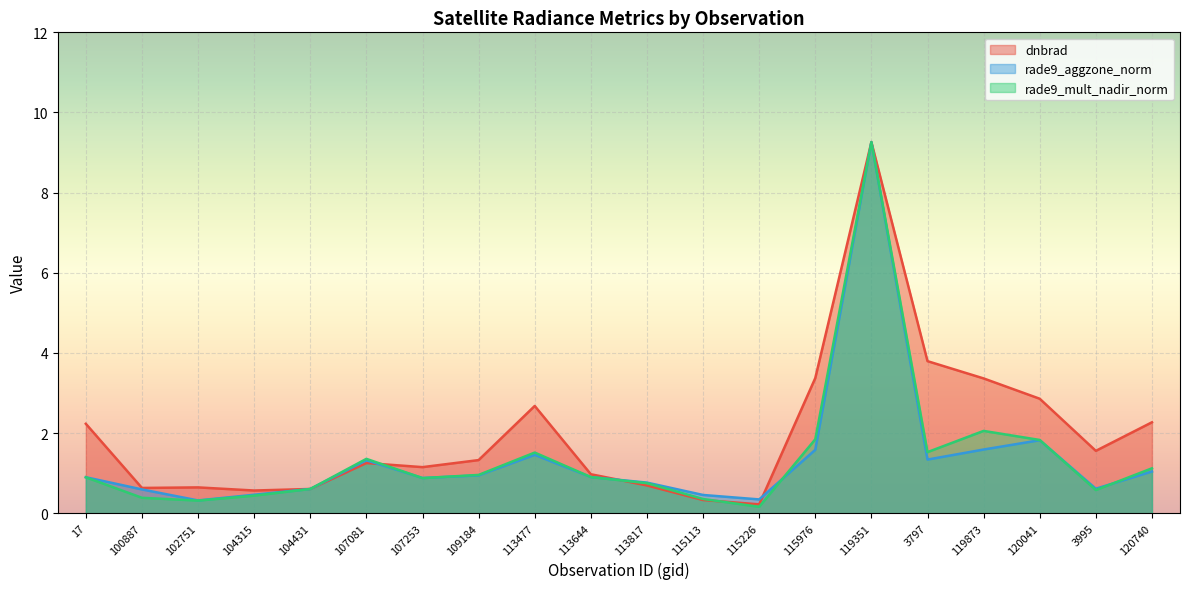

Reading left to right, what are all the values shown in this chart?

dnbrad: 17=2.2	100887=0.6	102751=0.6	104315=0.6	104431=0.6	107081=1.3	107253=1.1	109184=1.3	113477=2.7	113644=1.0	113817=0.7	115113=0.3	115226=0.2	115976=3.4	119351=9.3	3797=3.8	119873=3.4	120041=2.9	3995=1.6	120740=2.3
rade9_aggzone_norm: 17=0.9	100887=0.6	102751=0.3	104315=0.5	104431=0.6	107081=1.3	107253=0.9	109184=0.9	113477=1.5	113644=0.9	113817=0.8	115113=0.5	115226=0.3	115976=1.6	119351=9.3	3797=1.3	119873=1.6	120041=1.8	3995=0.6	120740=1.0
rade9_mult_nadir_norm: 17=0.9	100887=0.4	102751=0.3	104315=0.4	104431=0.6	107081=1.4	107253=0.9	109184=1.0	113477=1.5	113644=0.9	113817=0.7	115113=0.4	115226=0.2	115976=1.8	119351=9.3	3797=1.5	119873=2.1	120041=1.8	3995=0.6	120740=1.1